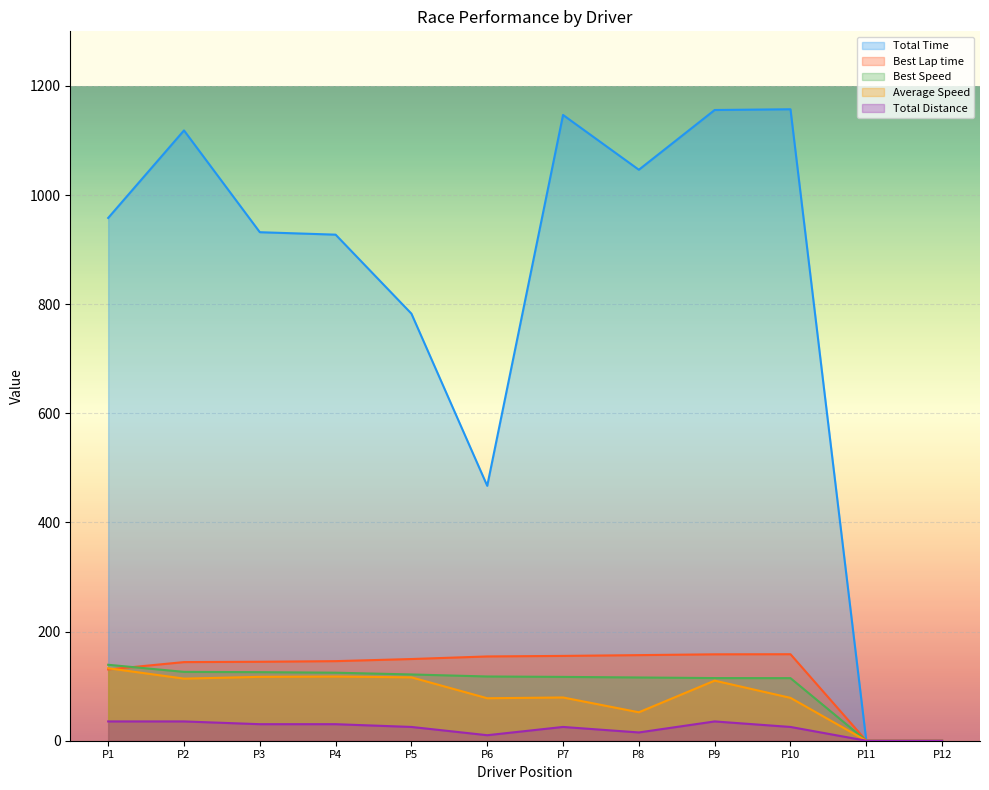

True or false: Total Distance and Best Lap time intersect in this chart.

False